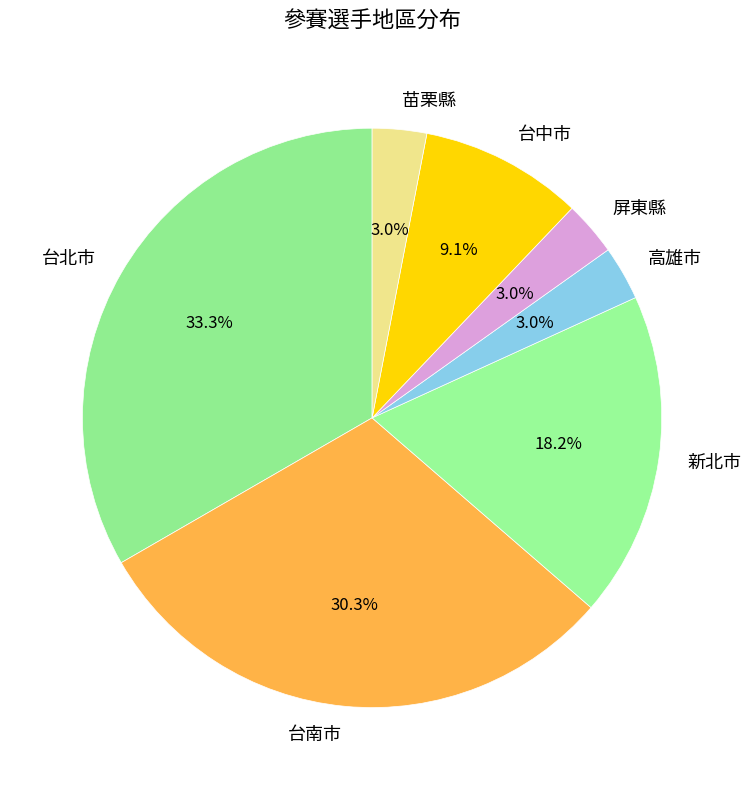

Do 台南市 and 苗栗縣 together represent more than half of the pie?

No